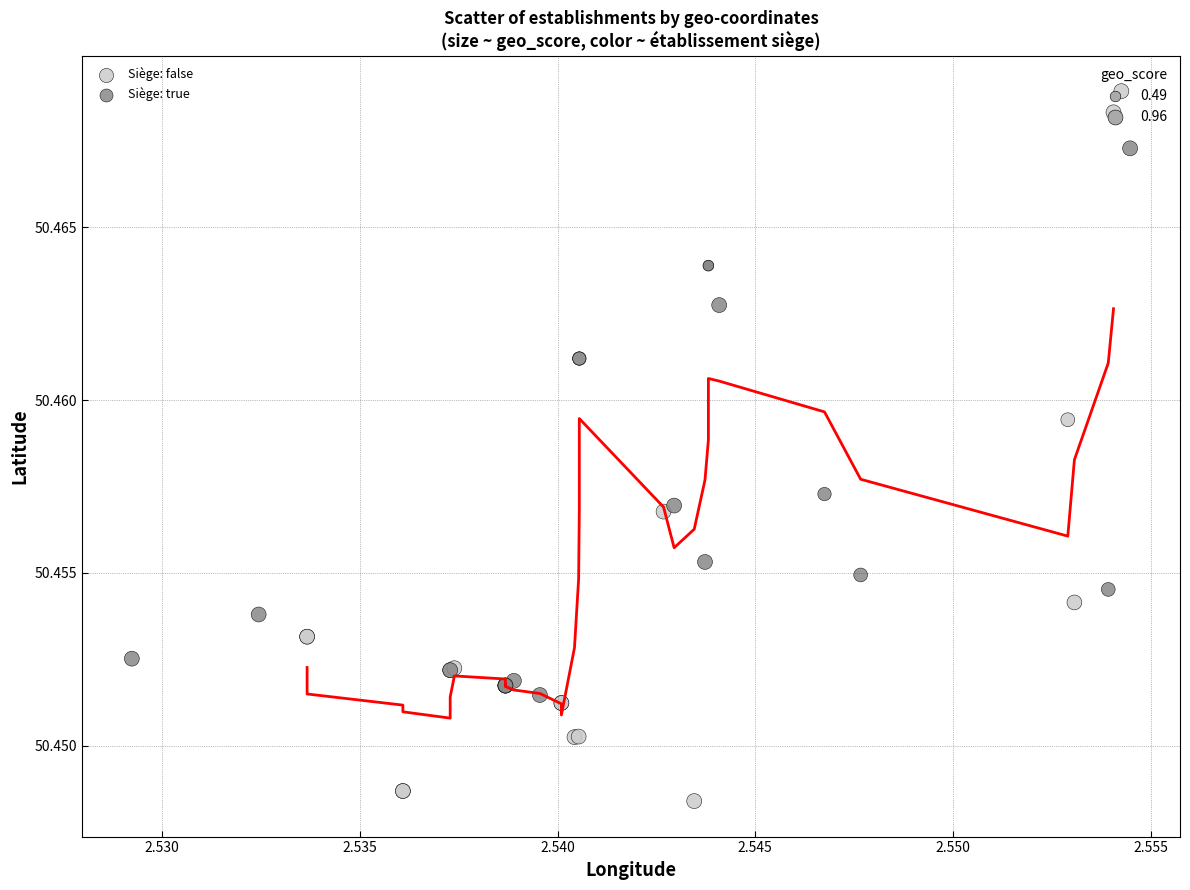

Which series reaches the minimum Y coordinate?

Siège: false